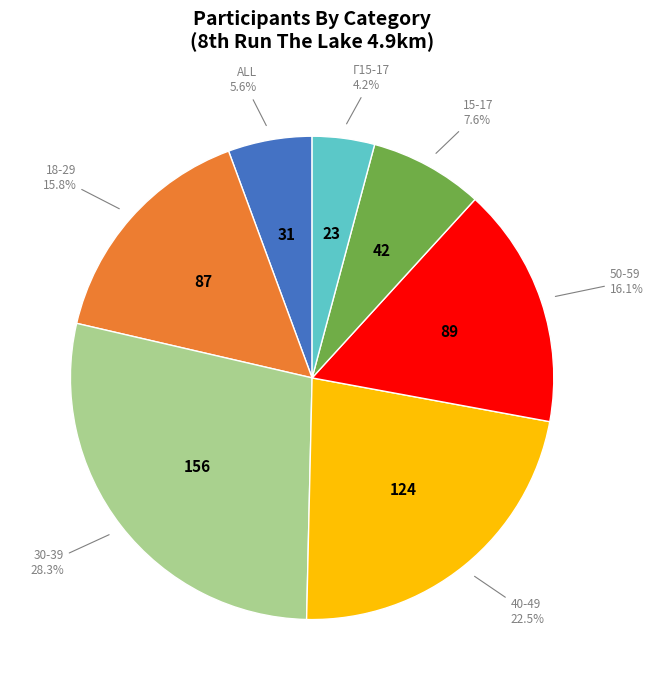

Is there any slice that represents more than half of the pie?

No